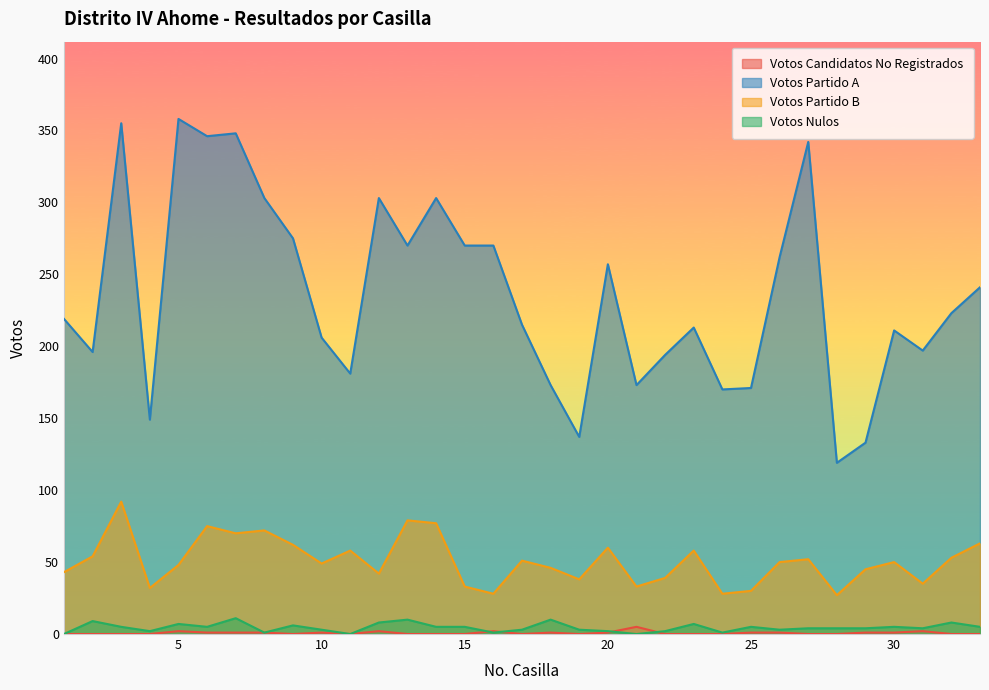

What is the total value across all series at 18?

230